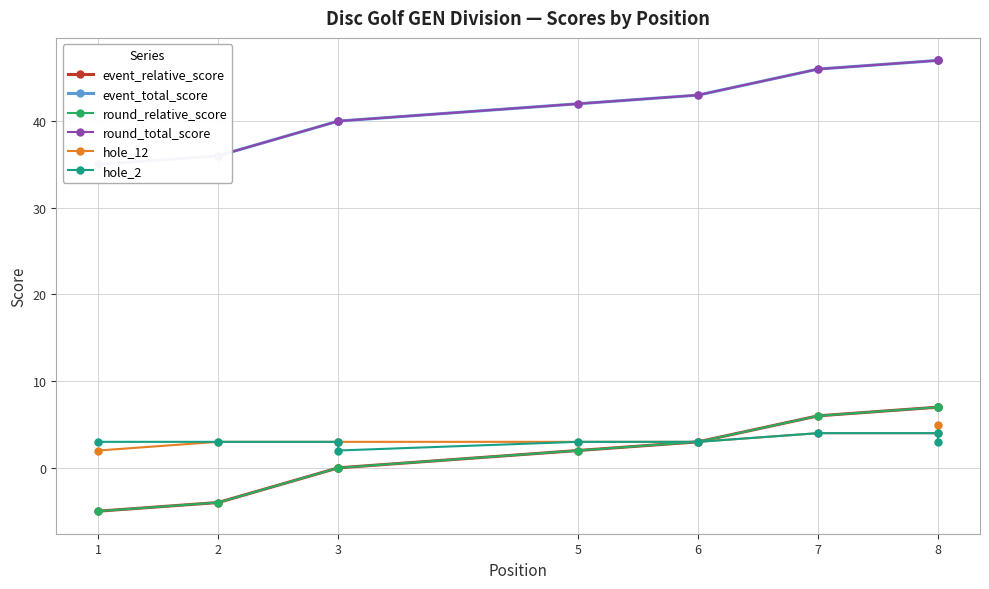

What is the sum of the hole_2 values at 8 and 2?

6